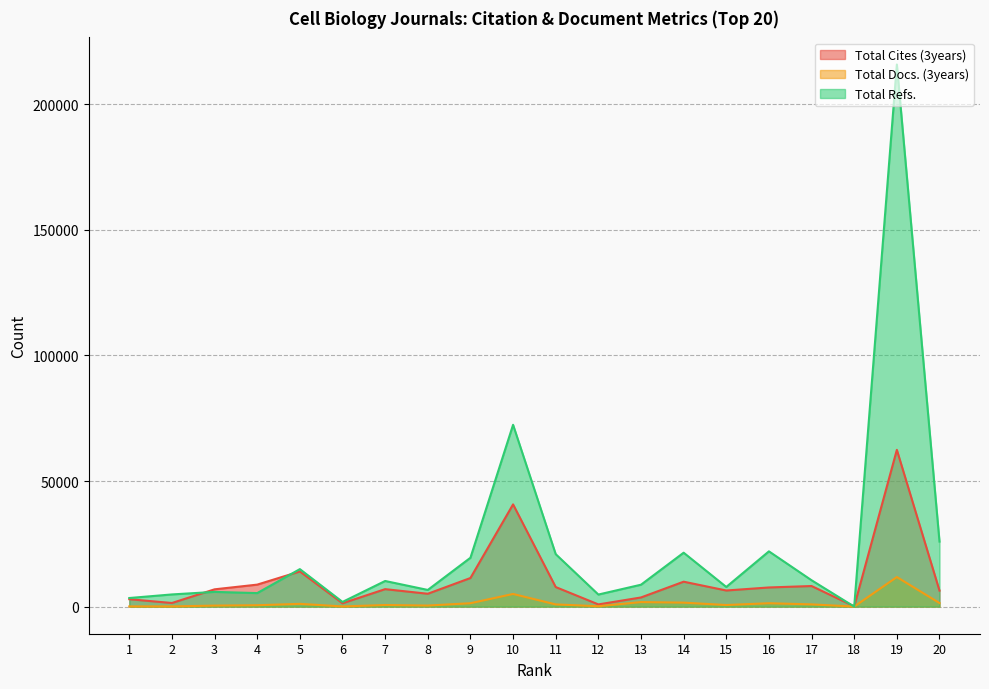

What is the greatest value displayed?

215823